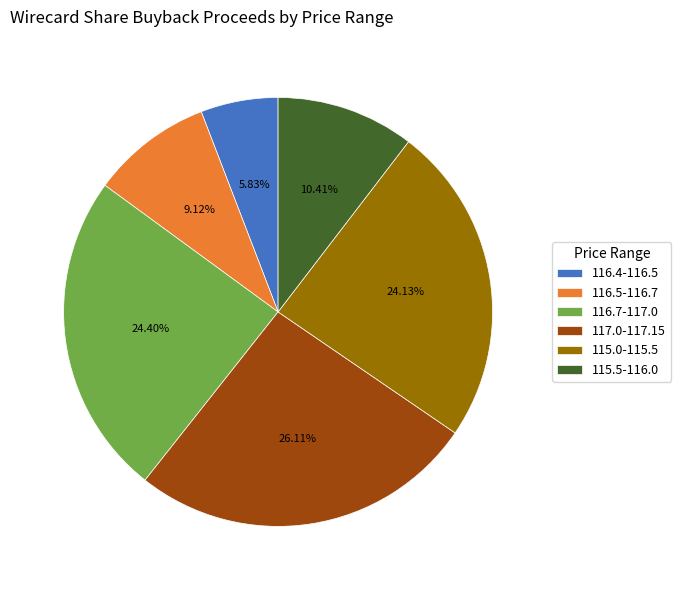

Is the sum of 115.0-115.5 and 116.5-116.7 greater than half?

No